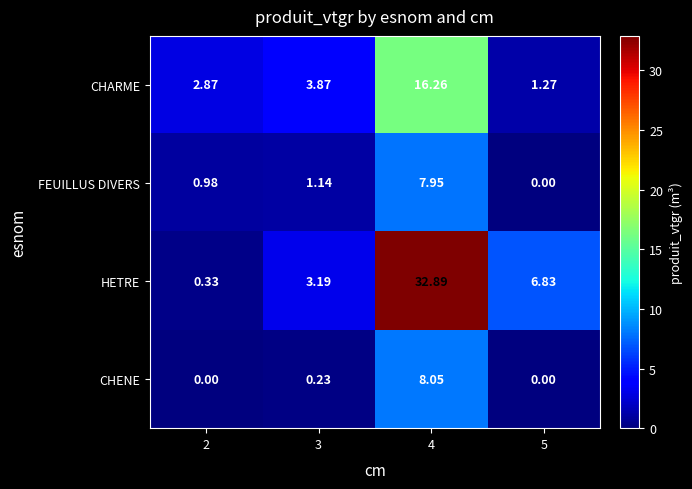

List the series in order of their peak value, lowest first.

FEUILLUS DIVERS, CHENE, CHARME, HETRE